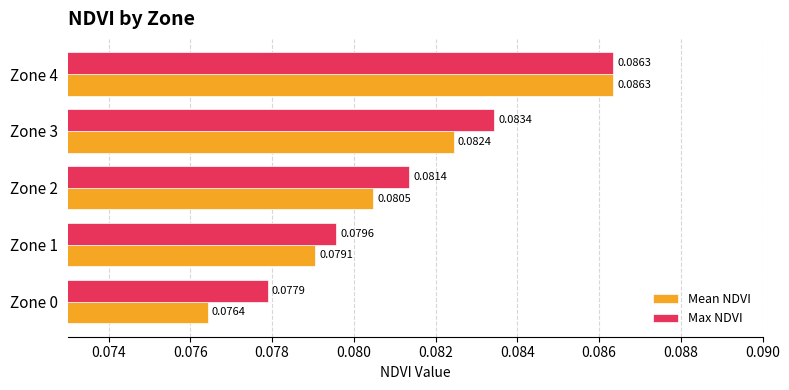

Rank the categories by Max NDVI value from highest to lowest.

Zone 4, Zone 3, Zone 2, Zone 1, Zone 0